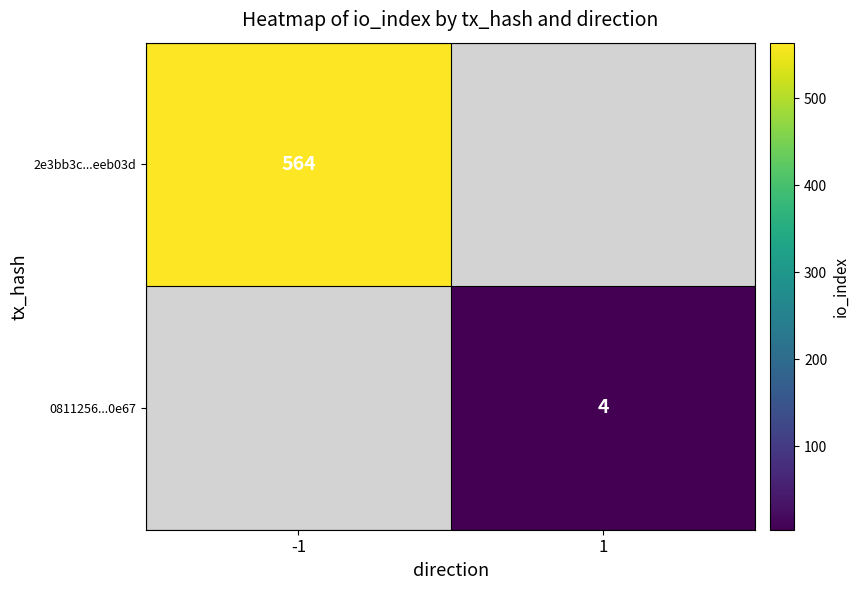

Is it true that 2e3bb3c...eeb03d equals 306.2 at -1?

False